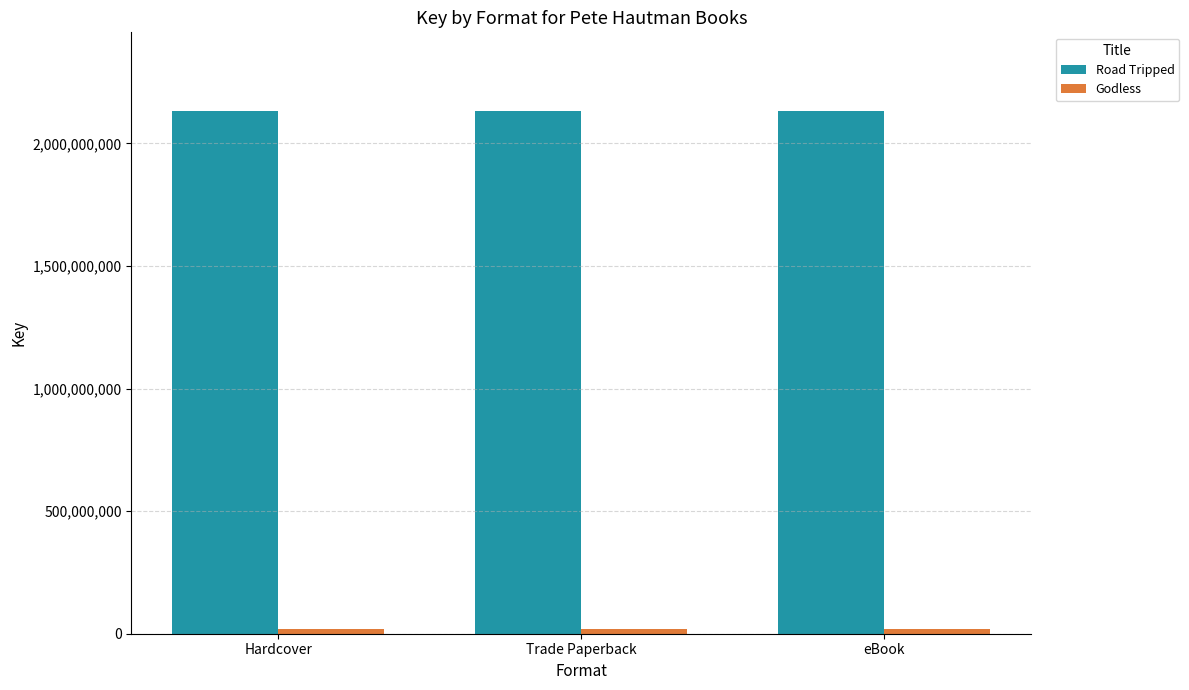

Which series has the largest total across all categories?

Road Tripped